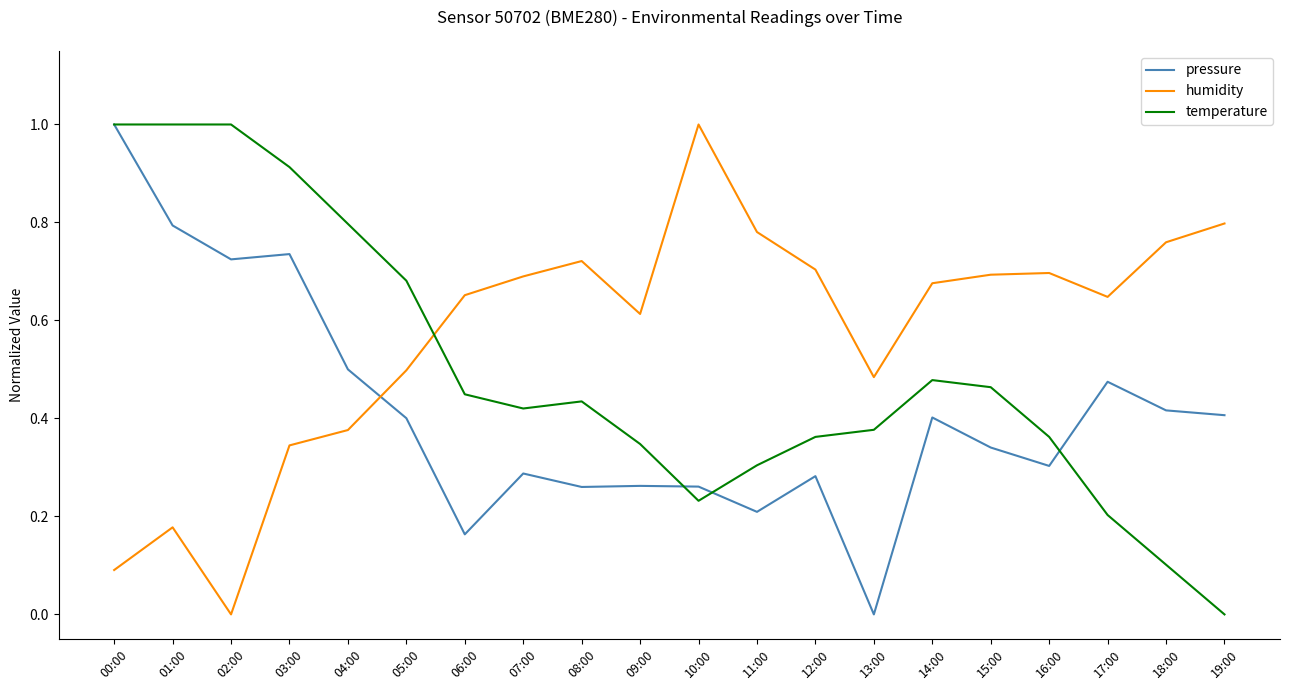

True or false: humidity has a value of 0.7 at 16:00.

True